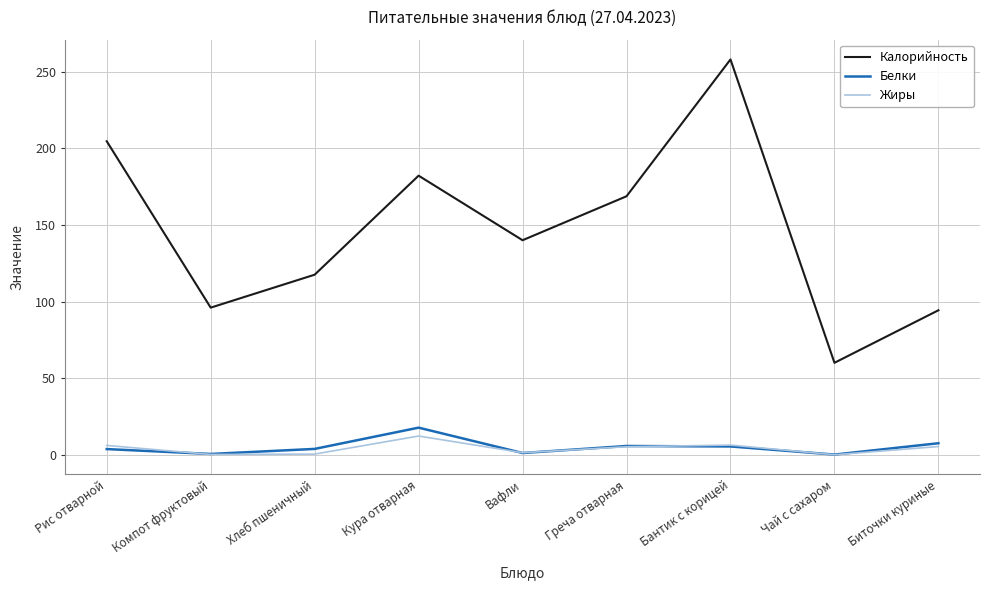

What is the total value across all series at Хлеб пшеничный?

121.7